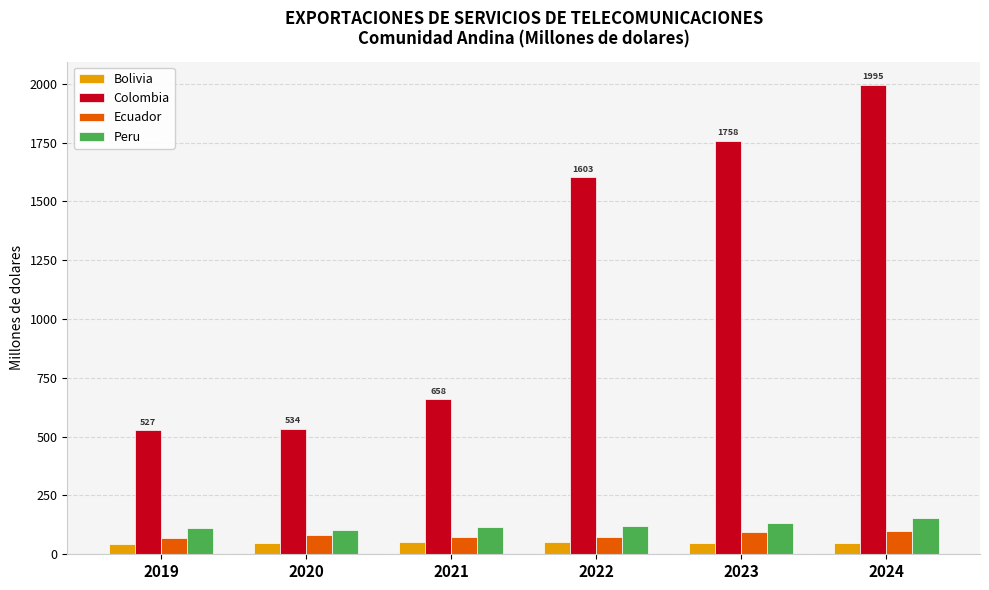

What is the sum of the Bolivia values at 2023 and 2020?

97.7